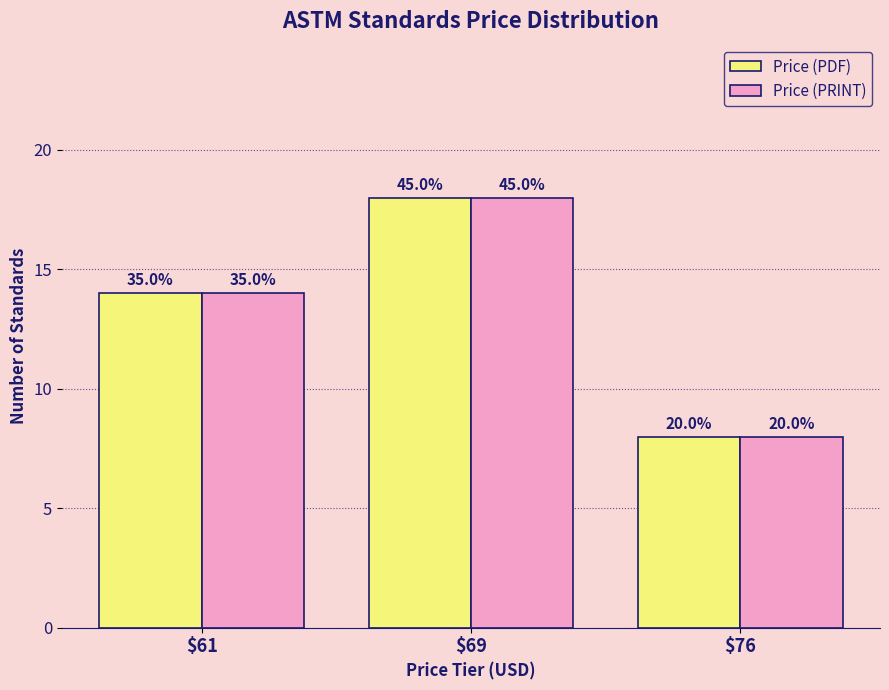

What is the value of the Price (PDF) bar at the 1st from the left?

14